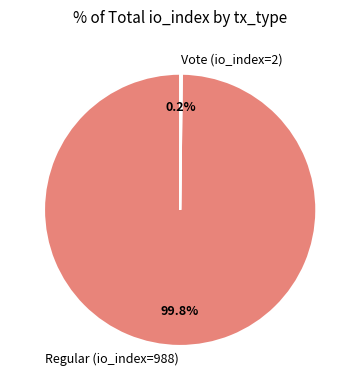

What is the largest slice in the pie chart?

Regular (io_index=988)